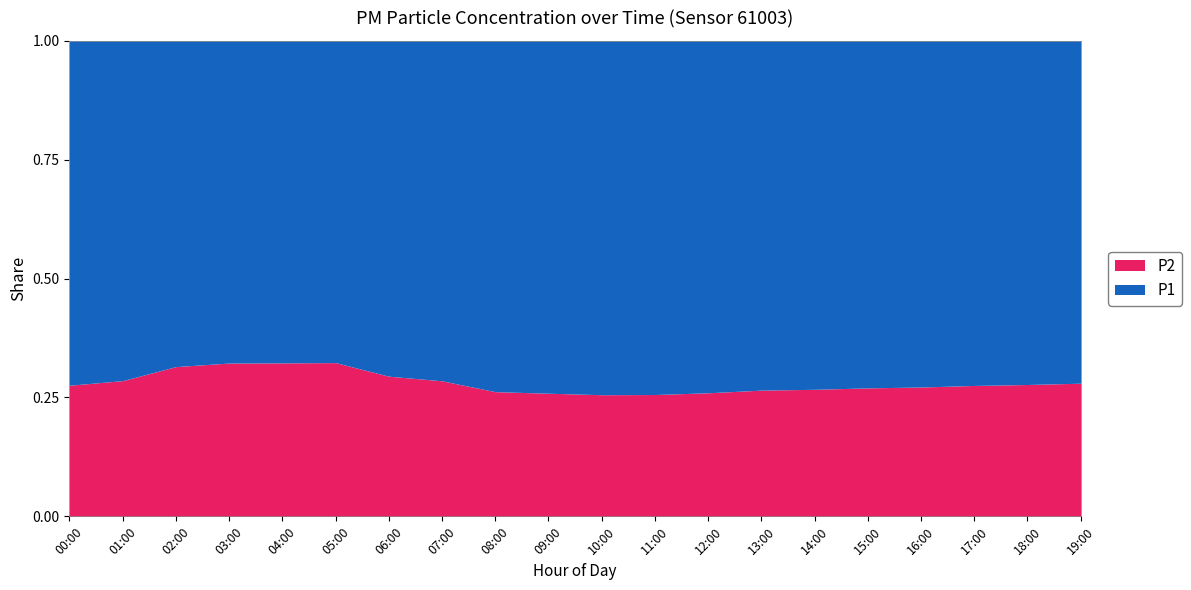

Rank the series by their maximum value, from highest to lowest.

P1, P2